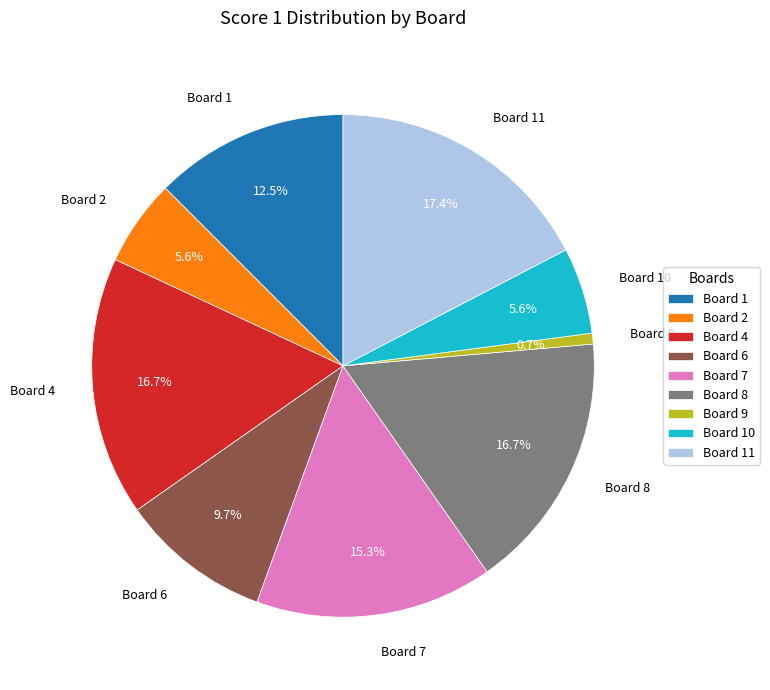

Which slice is the largest?

Board 11